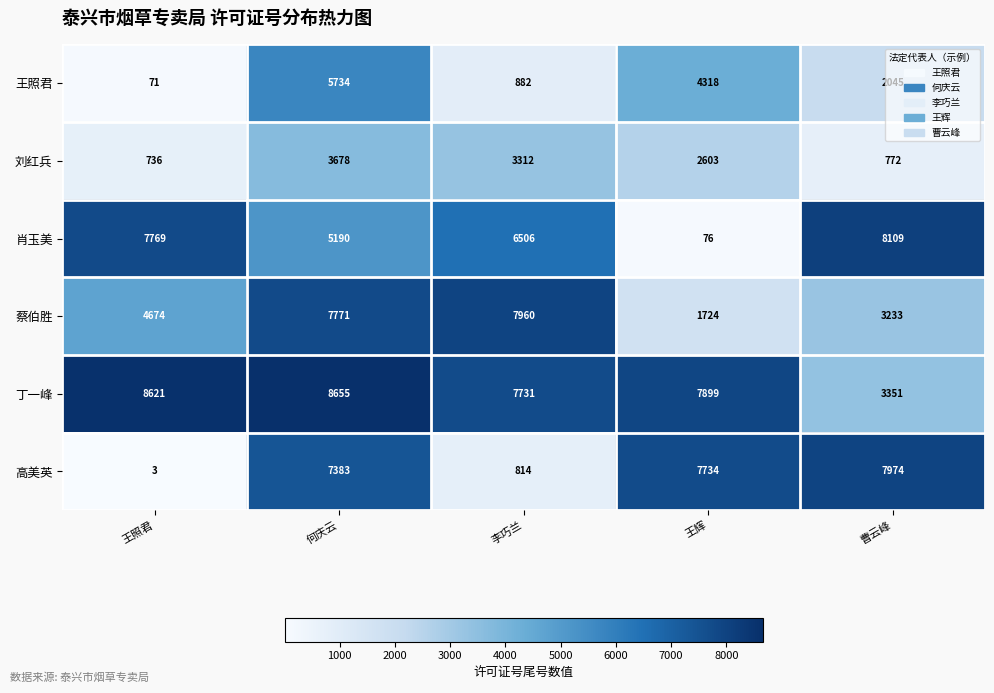

At 曹云峰, list the series in order from largest to smallest.

肖玉美, 高美英, 丁一峰, 蔡伯胜, 王照君, 刘红兵